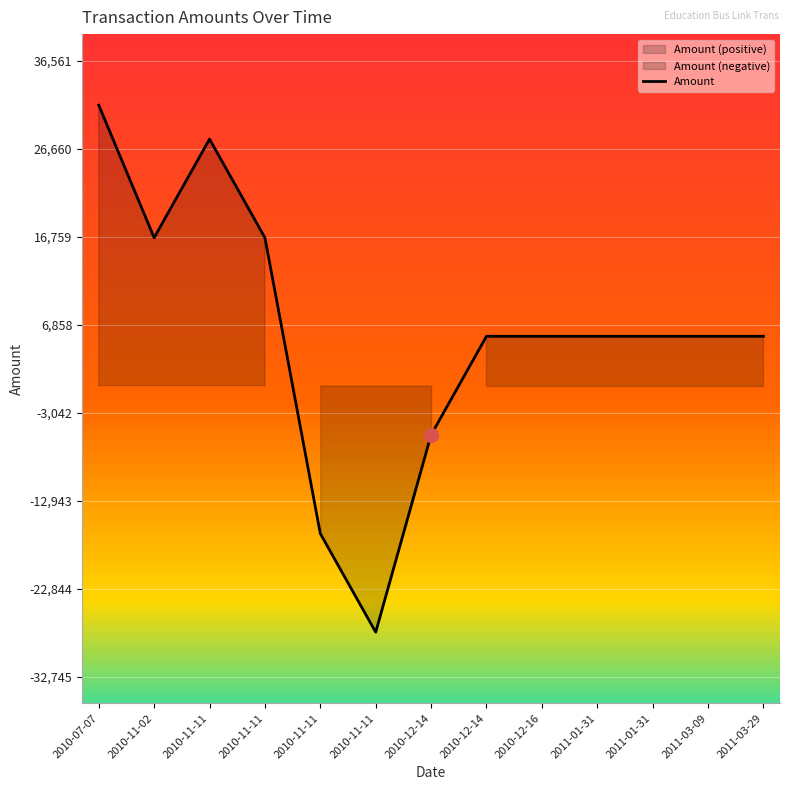

What is the sum of all values?

75953